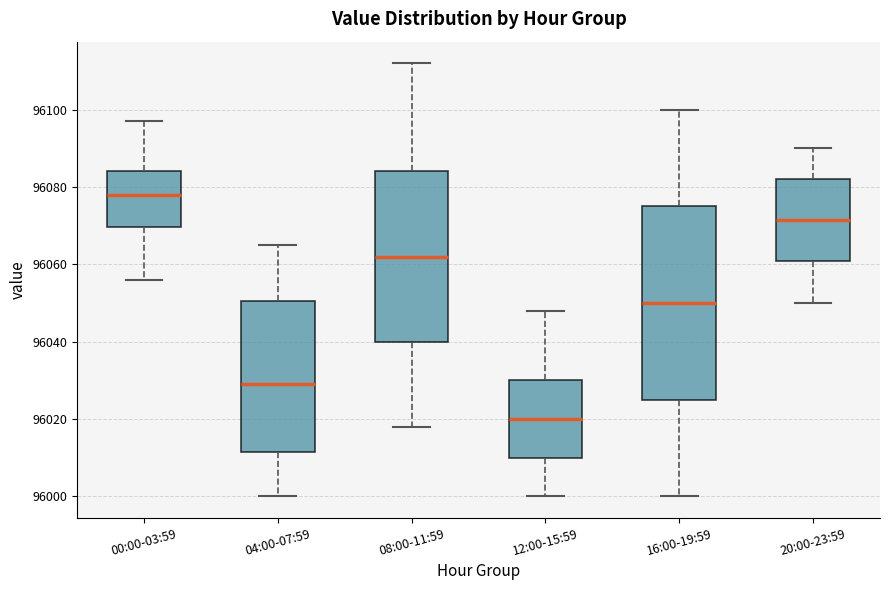

Where does the lower whisker of the box for 16:00-19:59 end on the y-axis? The values are not printed on the chart, so give them approximately, as read against the axis.

96000